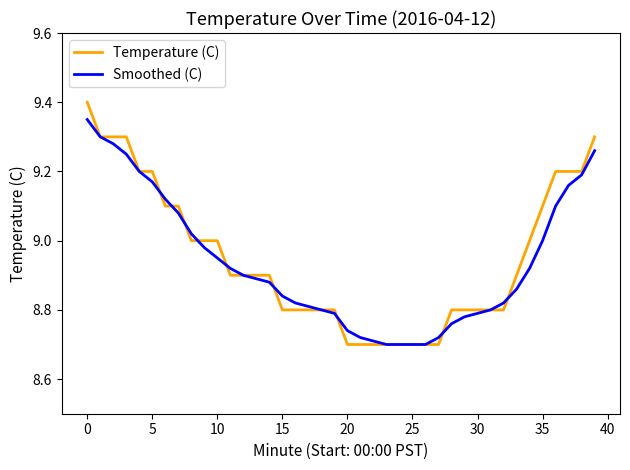

List the series in order of their peak value, highest first.

Temperature (C), Smoothed (C)